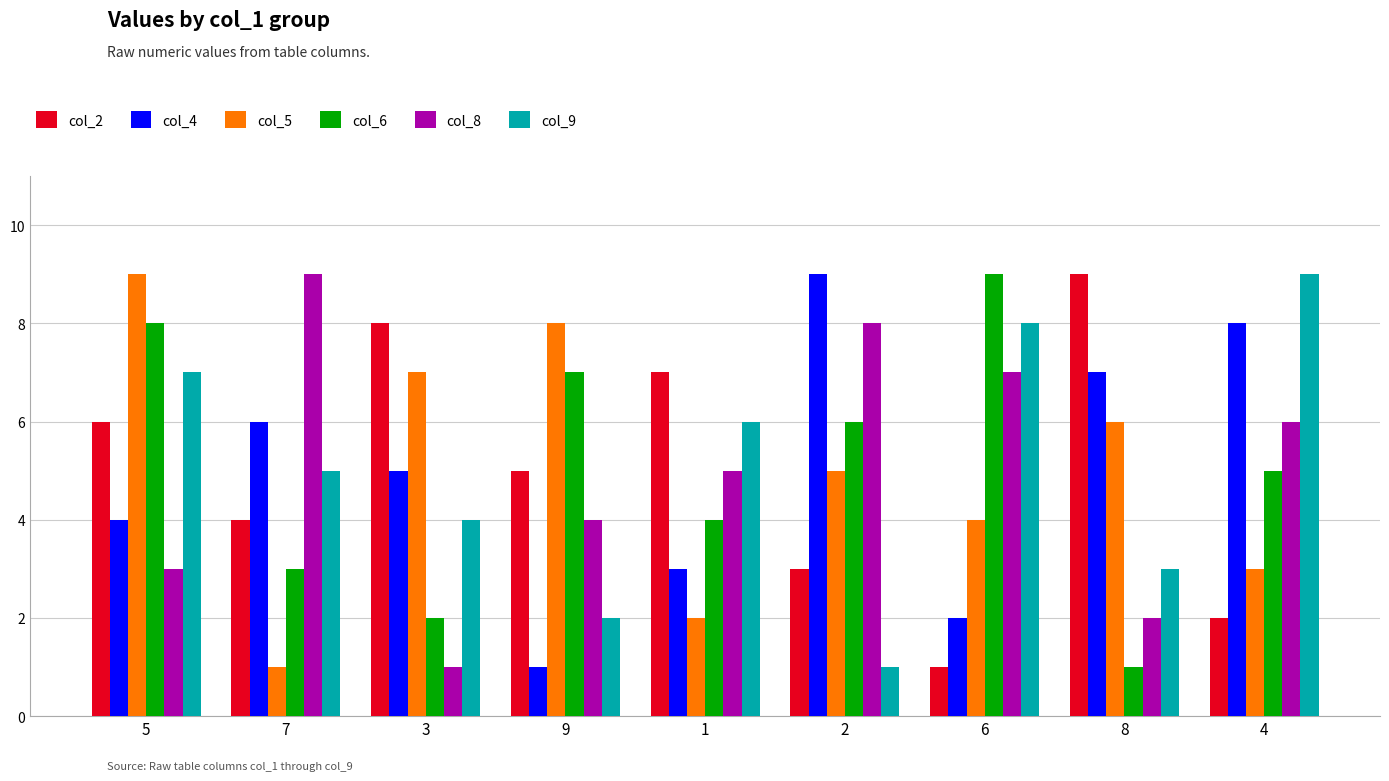

Reading left to right, what are all the values shown in this chart?

col_2: 5=6	7=4	3=8	9=5	1=7	2=3	6=1	8=9	4=2
col_4: 5=4	7=6	3=5	9=1	1=3	2=9	6=2	8=7	4=8
col_5: 5=9	7=1	3=7	9=8	1=2	2=5	6=4	8=6	4=3
col_6: 5=8	7=3	3=2	9=7	1=4	2=6	6=9	8=1	4=5
col_8: 5=3	7=9	3=1	9=4	1=5	2=8	6=7	8=2	4=6
col_9: 5=7	7=5	3=4	9=2	1=6	2=1	6=8	8=3	4=9